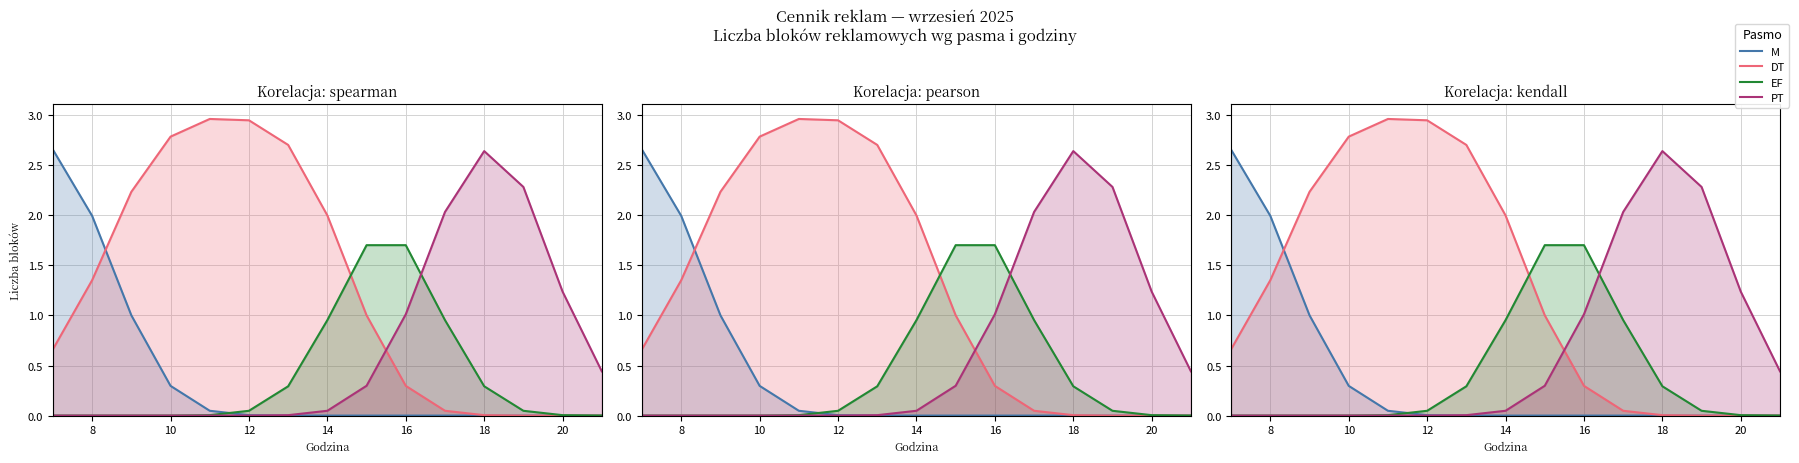

What is the sum of the M values at 12 and 10?

0.3